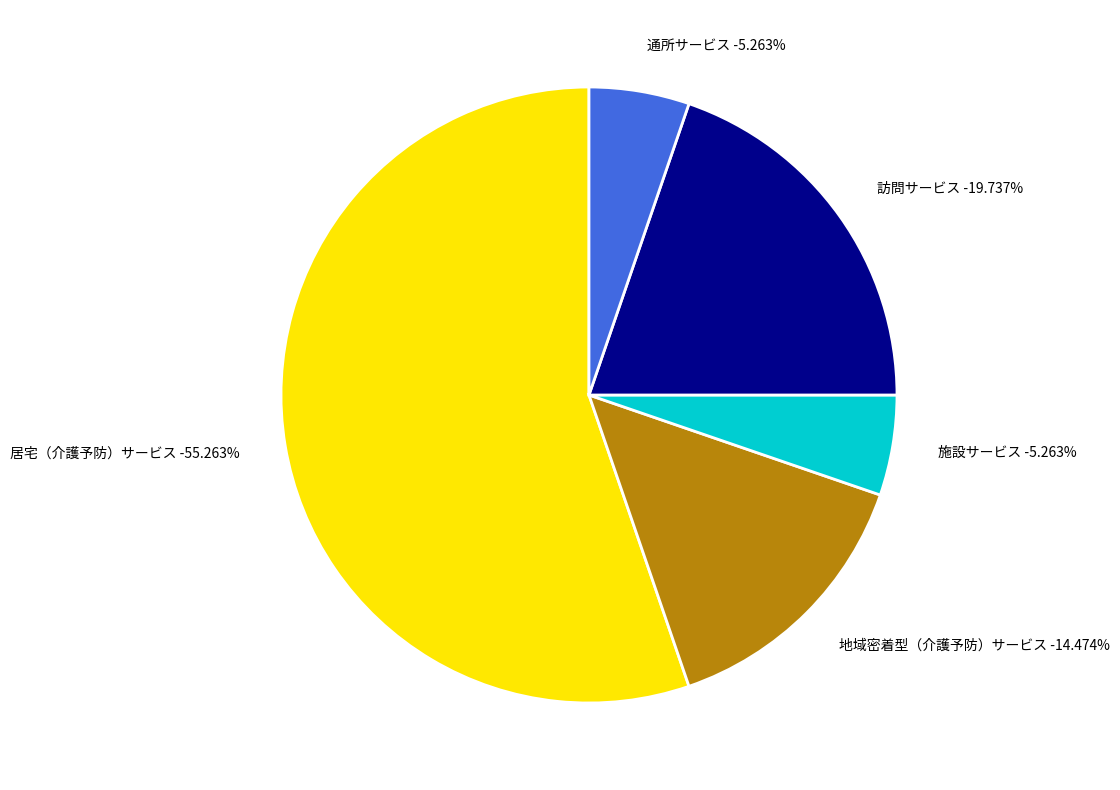

What percentage is NOT represented by 居宅（介護予防）サービス?

44.7%